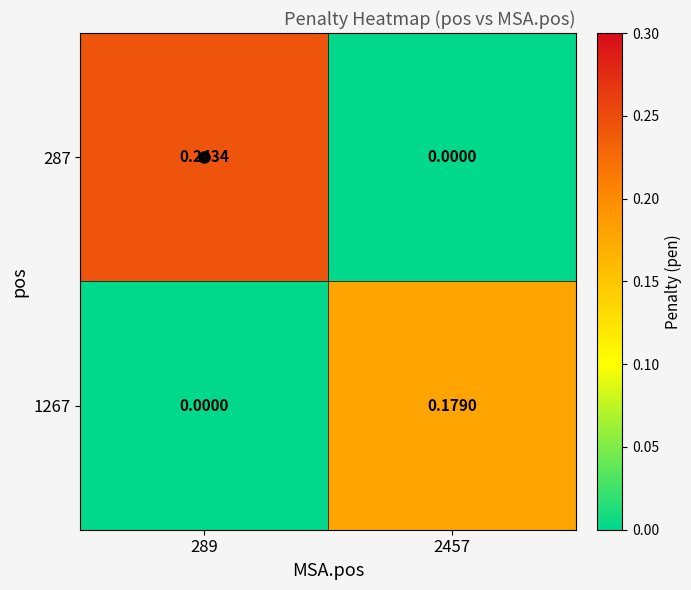

Count the number of data series in this chart.

2